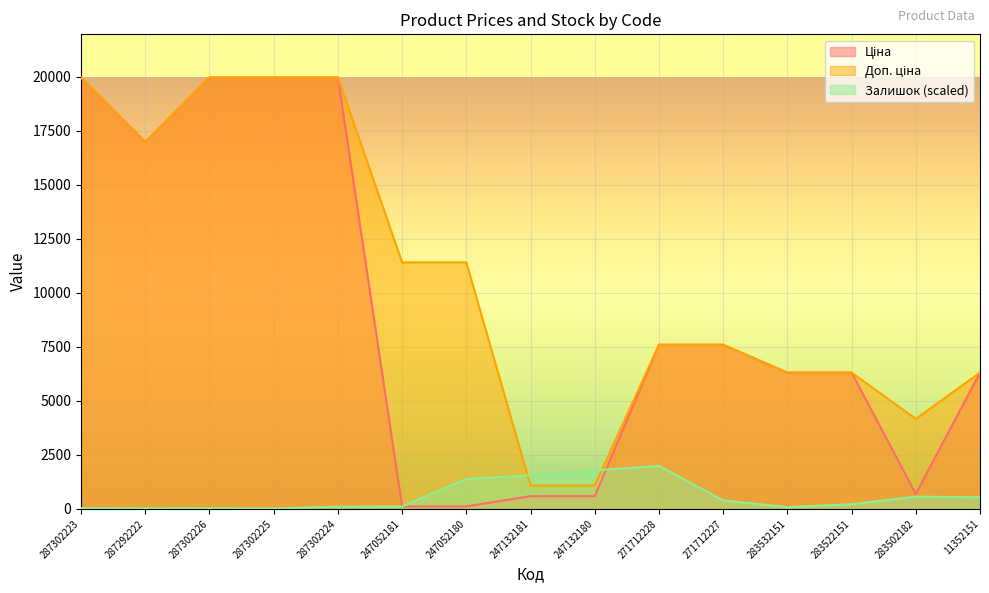

True or false: Залишок has a value of 219.4 at 283522151.

True